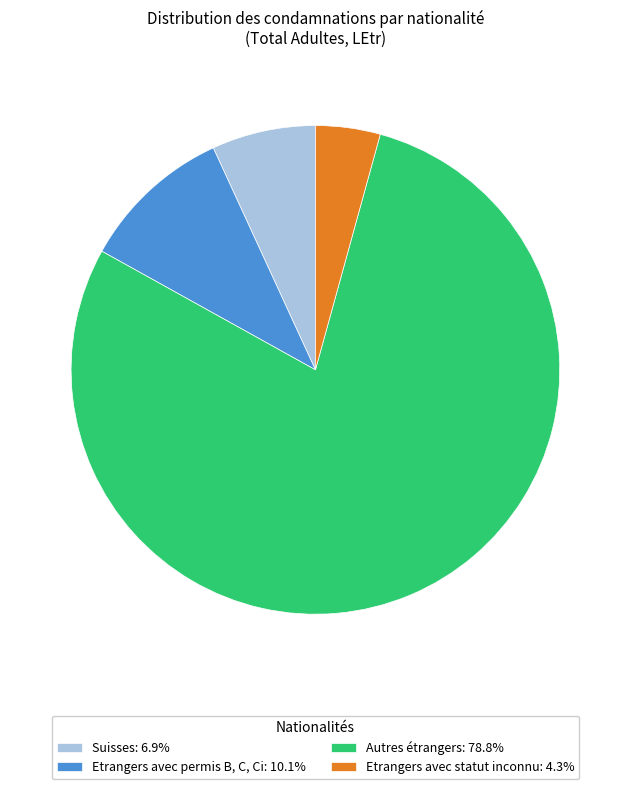

Is the sum of Suisses: 6.9% and Autres étrangers: 78.8% greater than half?

Yes